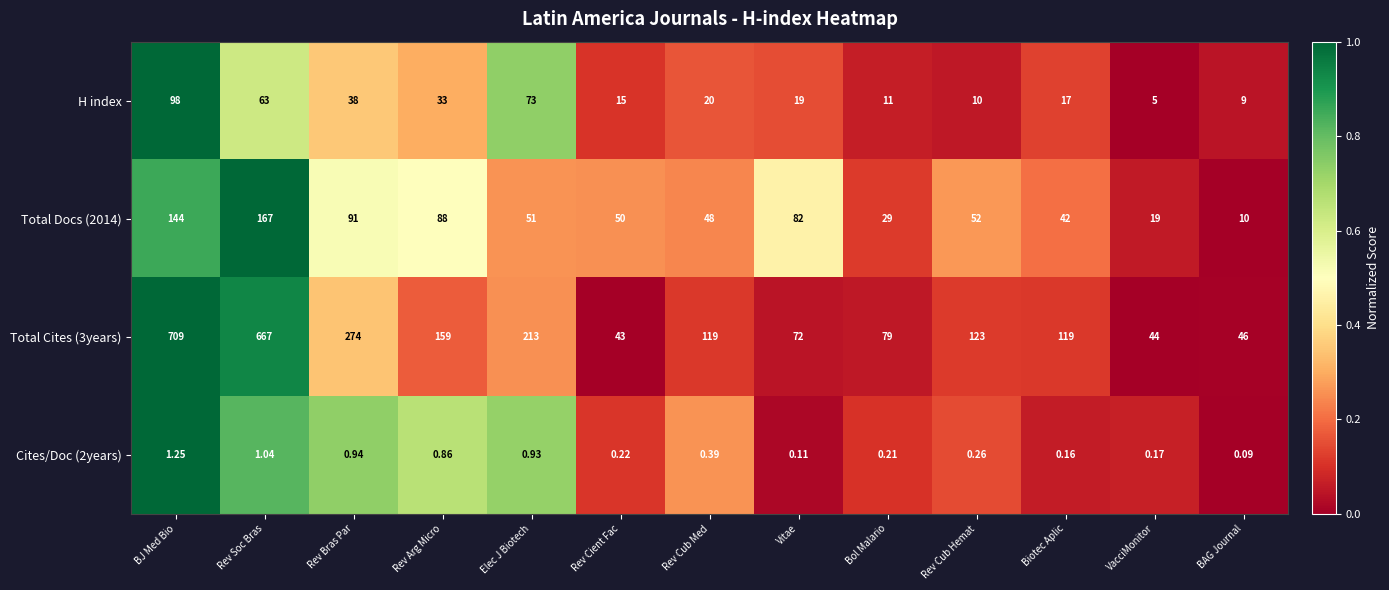

Rank the categories by Total Docs (2014) value from highest to lowest.

Rev Soc Bras, BJ Med Bio, Rev Bras Par, Rev Arg Micro, Vitae, Rev Cub Hemat, Elec J Biotech, Rev Cient Fac, Rev Cub Med, Biotec Aplic, Bol Malario, VacciMonitor, BAG Journal